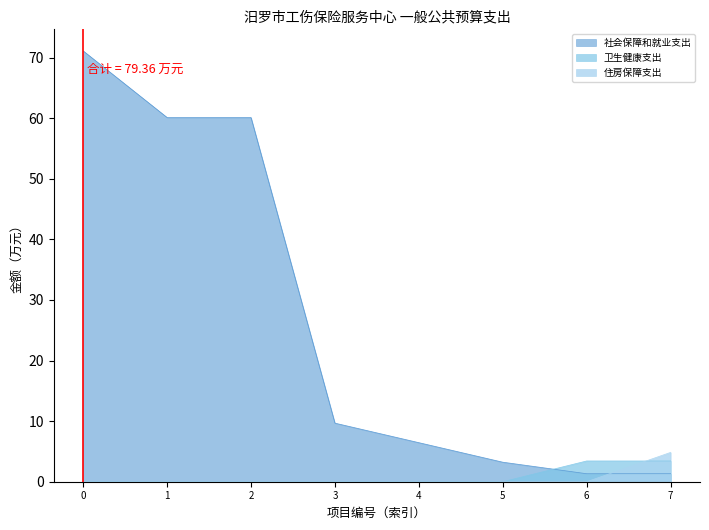

What is the sum of all 住房保障支出 values?

4.8